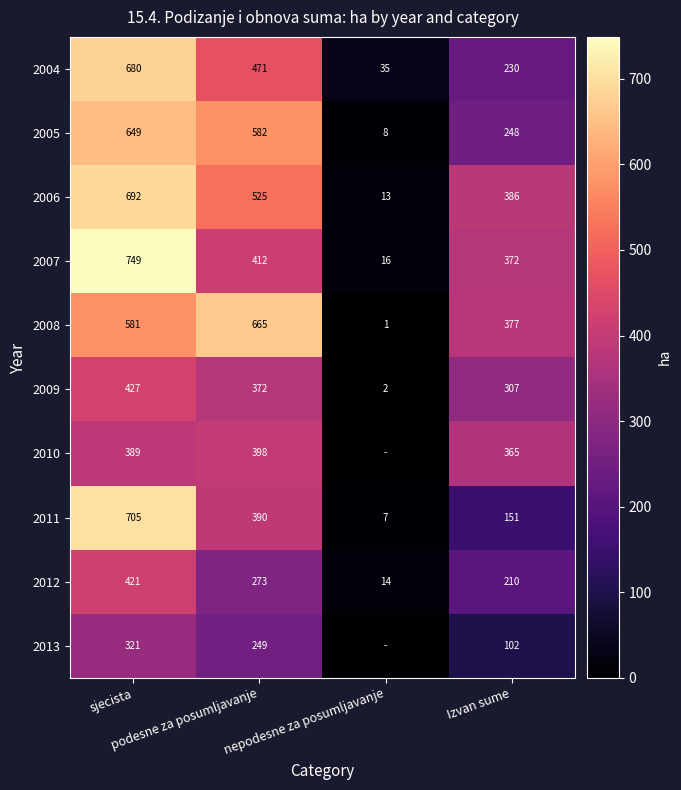

At which label is 2009 closest to 214?

Izvan sume